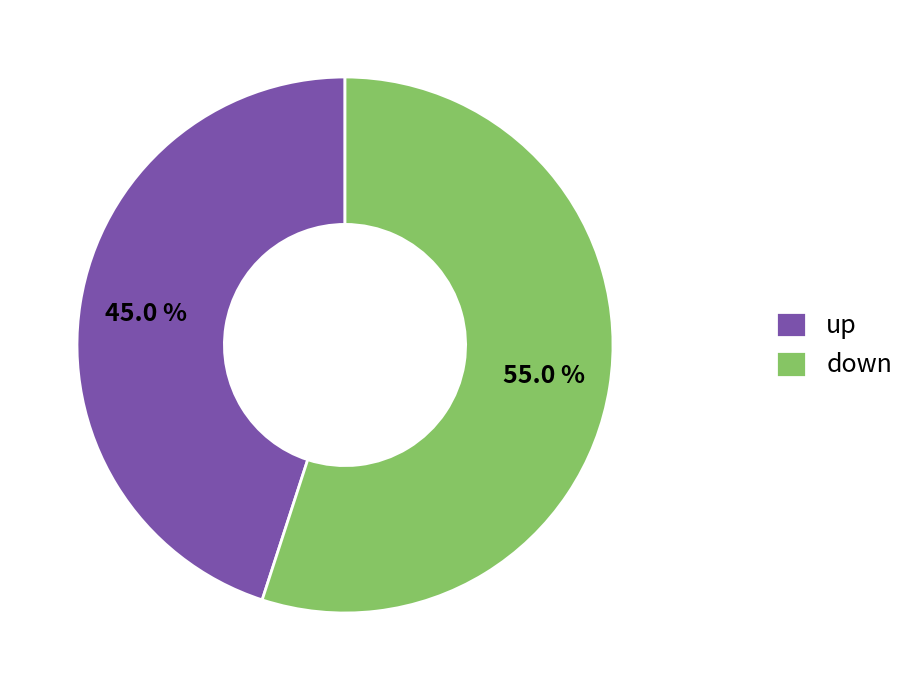

What is the ratio of the value at down to the value at up?

1.2